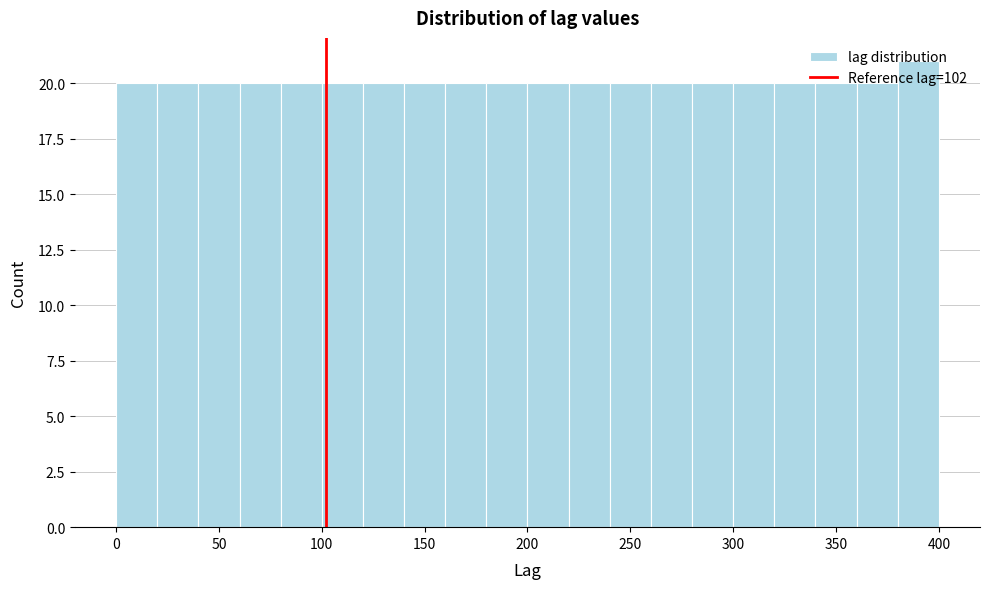

Reading left to right, list every bar in this chart as the range it spans on the x-axis followed by its height. The values are not printed on the chart, so give them approximately, as read against the axis.

0 to 20: 20
20 to 40: 20
40 to 60: 20
60 to 80: 20
80 to 100: 20
100 to 120: 20
120 to 140: 20
140 to 160: 20
160 to 180: 20
180 to 200: 20
200 to 220: 20
220 to 240: 20
240 to 260: 20
260 to 280: 20
280 to 300: 20
300 to 320: 20
320 to 340: 20
340 to 360: 20
360 to 380: 20
380 to 400: 21